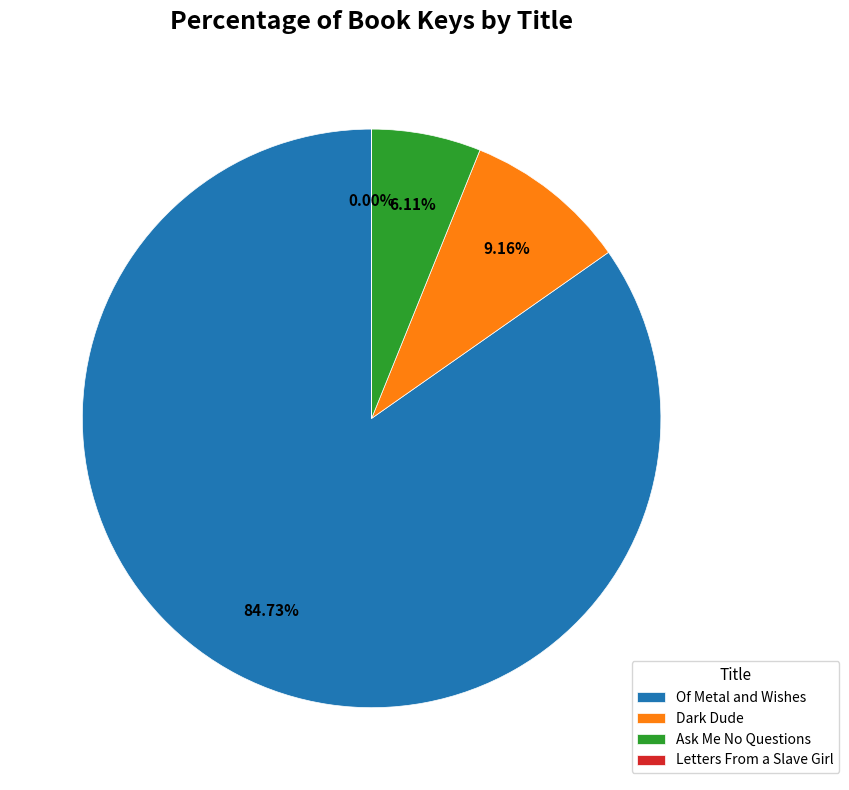

What percentage is the Dark Dude slice, to the nearest percent?

9%